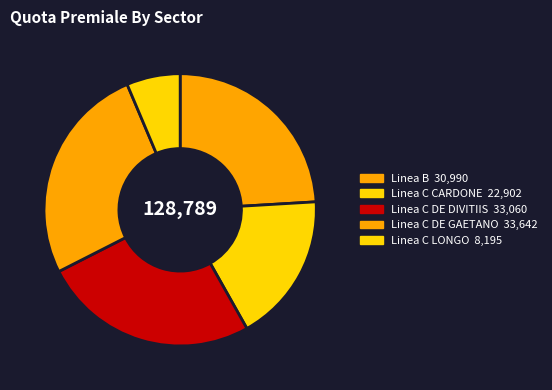

How many segments does this pie chart have?

5